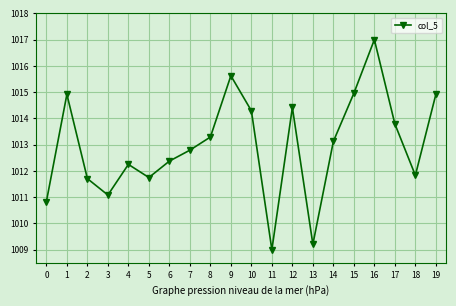

At which category does the data reach its first local peak?

1